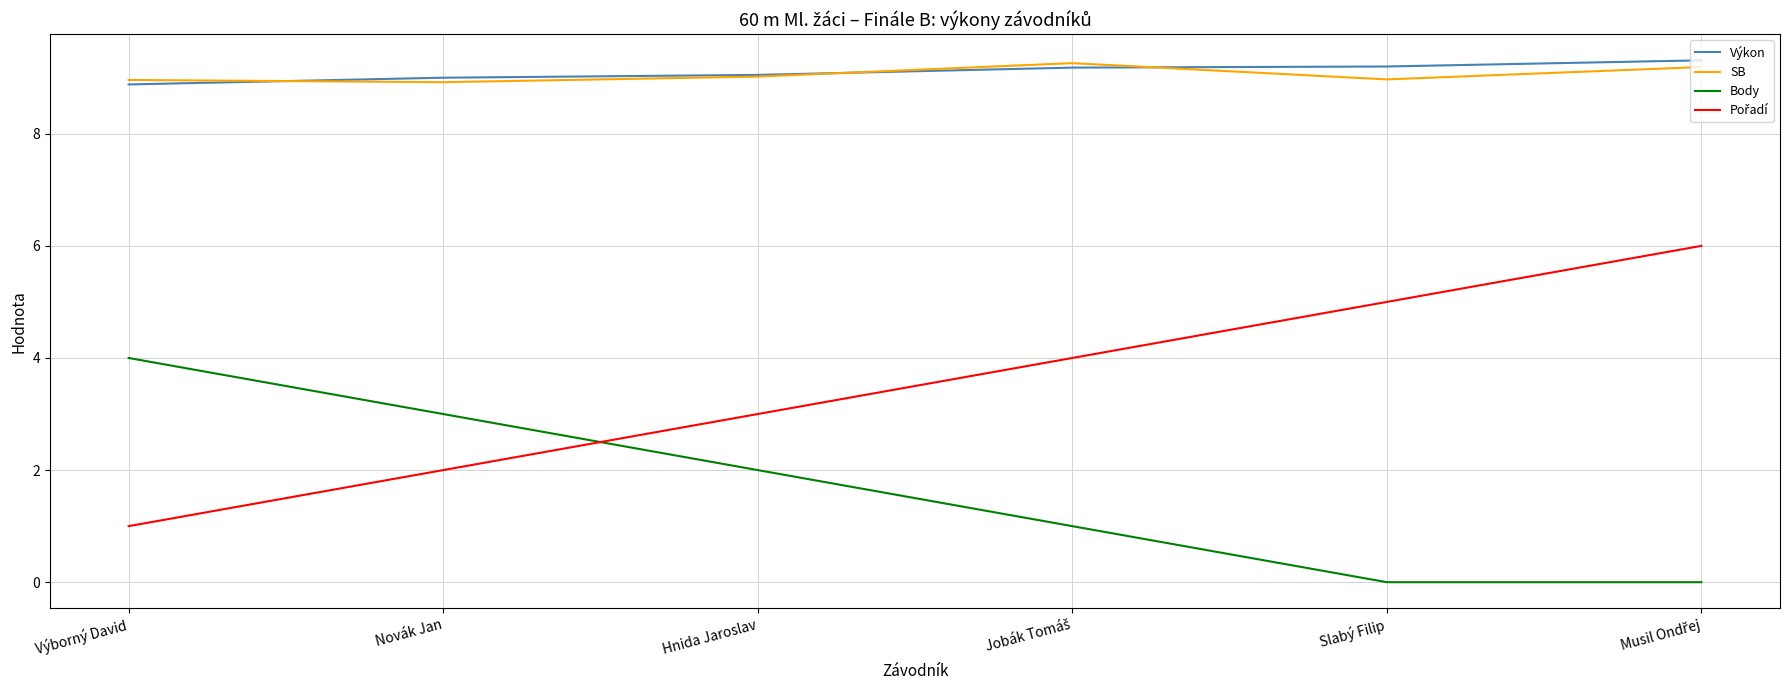

True or false: Výkon and Body cross at least once.

False